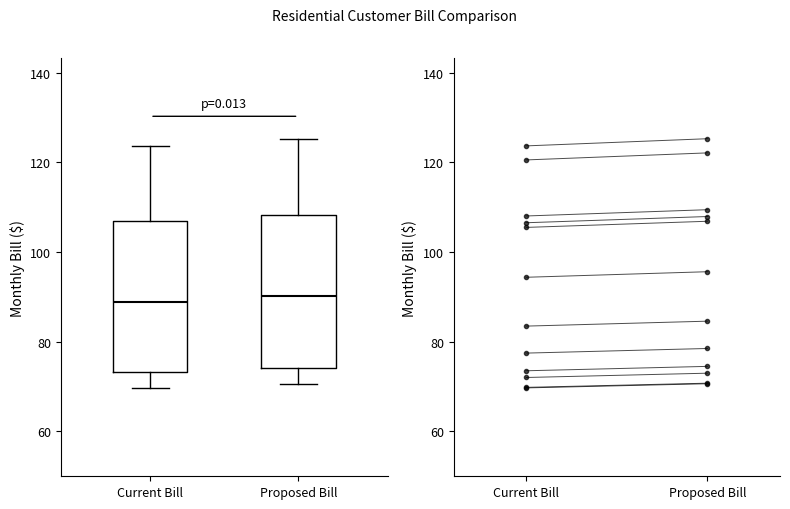

Where does the median line of the box for Proposed Bill sit on the y-axis? The values are not printed on the chart, so give them approximately, as read against the axis.

90